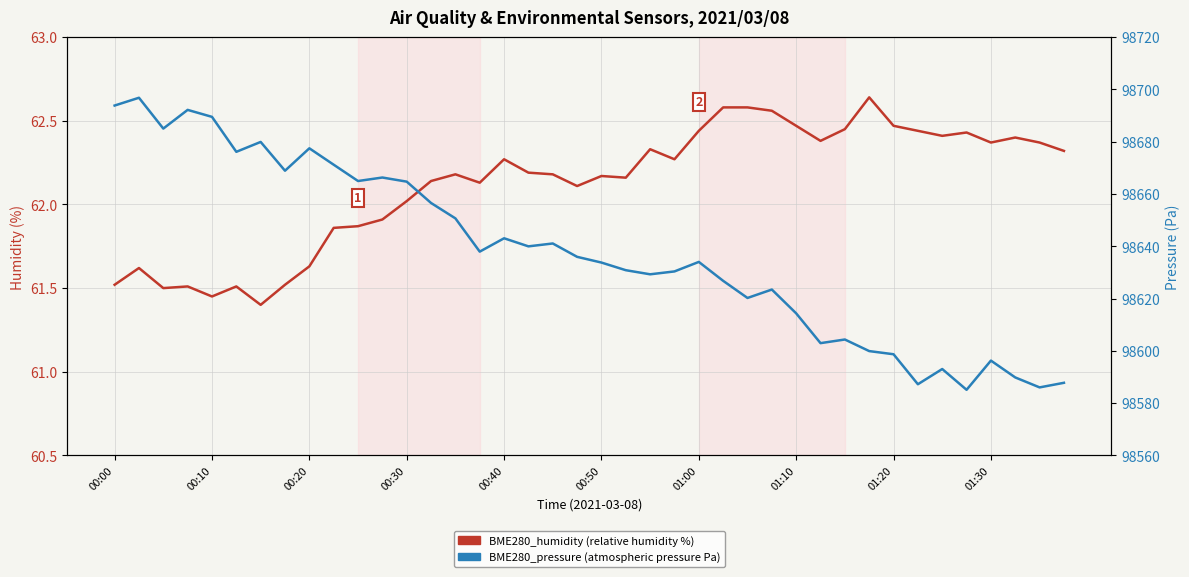

What is the maximum value for BME280_pressure (Pa)?

98696.8